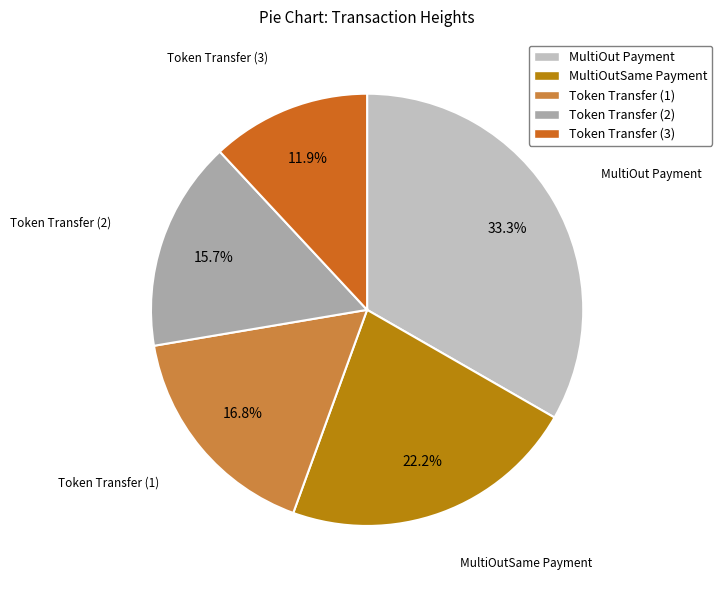

How many slices are in this pie chart?

5